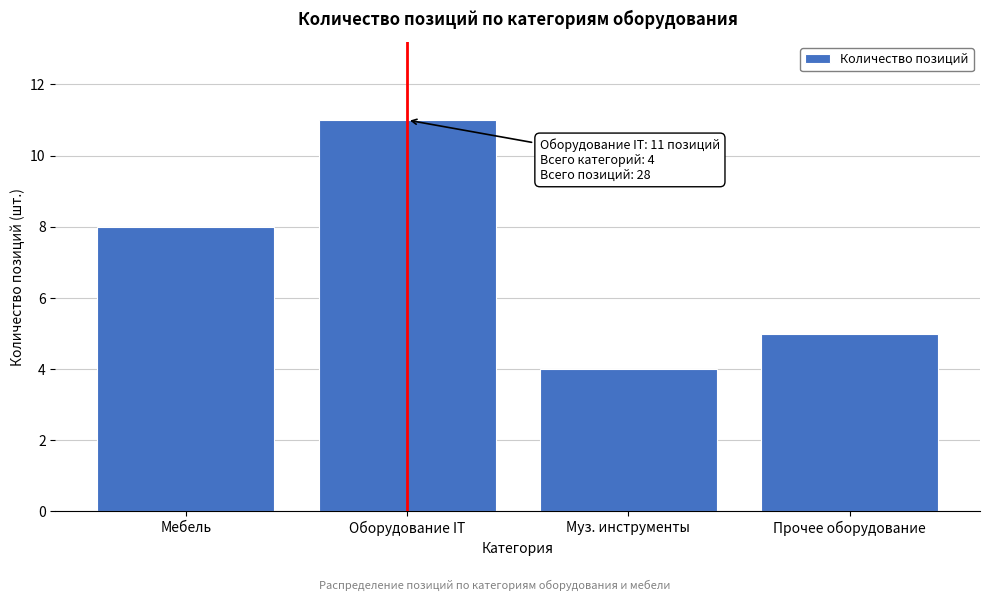

Reading left to right, list all the values displayed in this chart.

8	11	4	5